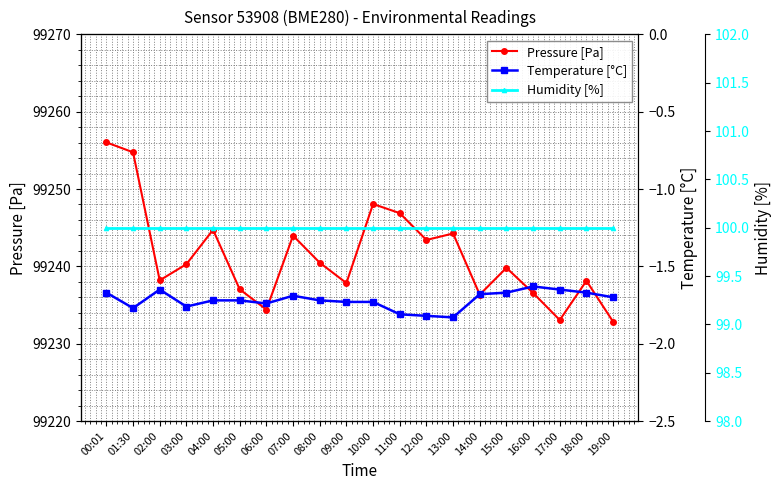

Reading left to right, list all the values displayed in this chart.

Pressure [Pa]: 00:01=99256.0	01:30=99254.8	02:00=99238.2	03:00=99240.3	04:00=99244.7	05:00=99237.0	06:00=99234.4	07:00=99244.0	08:00=99240.5	09:00=99237.8	10:00=99248.1	11:00=99246.9	12:00=99243.4	13:00=99244.2	14:00=99236.3	15:00=99239.8	16:00=99236.6	17:00=99233.1	18:00=99238.1	19:00=99232.8
Temperature [°C]: 00:01=-1.7	01:30=-1.8	02:00=-1.6	03:00=-1.8	04:00=-1.7	05:00=-1.7	06:00=-1.7	07:00=-1.7	08:00=-1.7	09:00=-1.7	10:00=-1.7	11:00=-1.8	12:00=-1.8	13:00=-1.8	14:00=-1.7	15:00=-1.7	16:00=-1.6	17:00=-1.6	18:00=-1.7	19:00=-1.7
Humidity [%]: 00:01=100.0	01:30=100.0	02:00=100.0	03:00=100.0	04:00=100.0	05:00=100.0	06:00=100.0	07:00=100.0	08:00=100.0	09:00=100.0	10:00=100.0	11:00=100.0	12:00=100.0	13:00=100.0	14:00=100.0	15:00=100.0	16:00=100.0	17:00=100.0	18:00=100.0	19:00=100.0